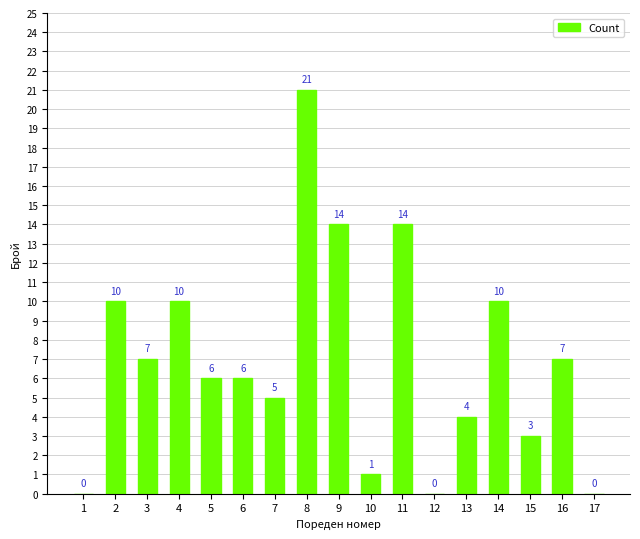

How many series are shown in this chart?

1